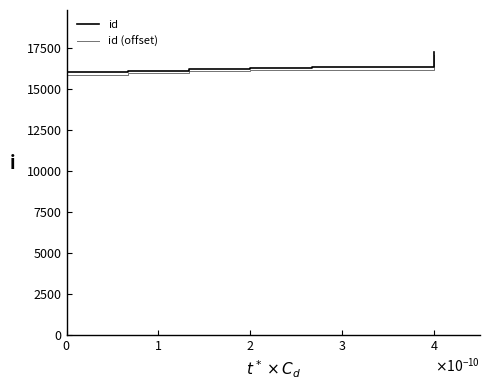

Count the number of categories in the chart.

7